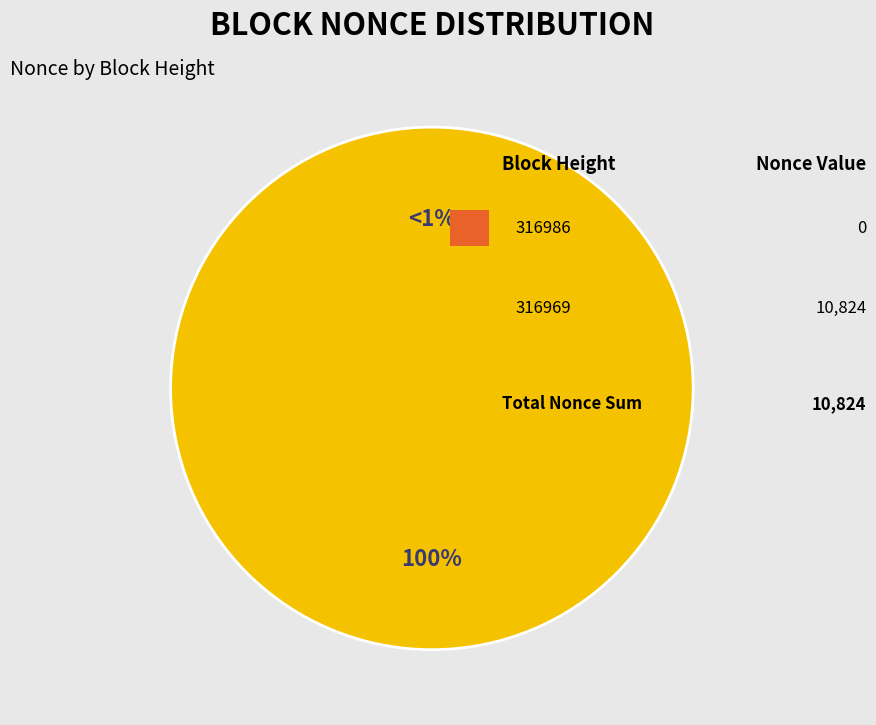

Which has a higher value, 316986 or 316969?

316969